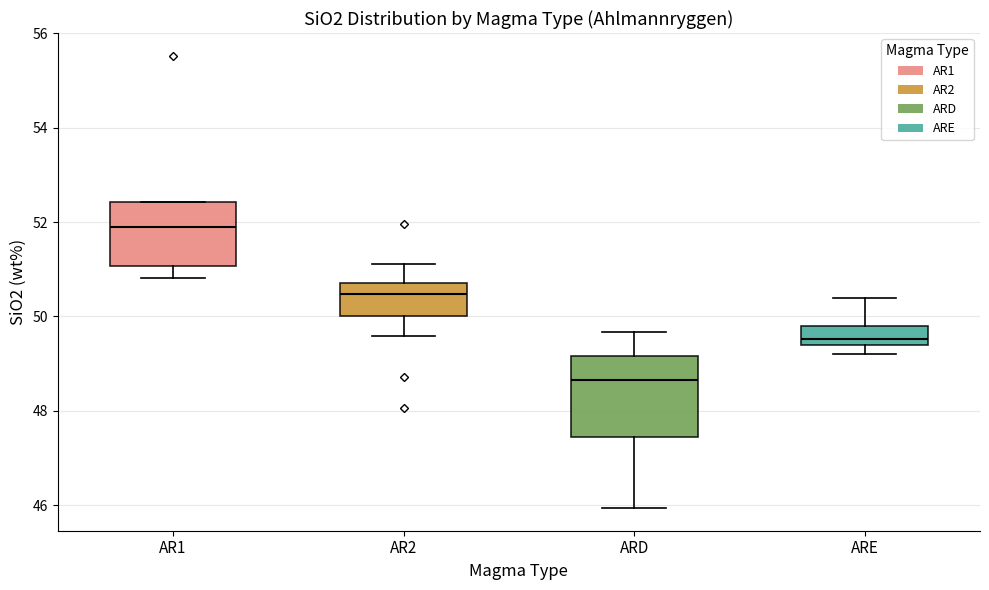

Reading left to right, read every box against the y-axis: the position of its median line, the range the box covers, and the ends of its whiskers. The values are not printed on the chart, so give them approximately, as read against the axis.

AR1: median 51.8, box 51.0 to 52.4, whiskers 50.8 to 52.4
AR2: median 50.4, box 50.0 to 50.8, whiskers 49.6 to 51.2
ARD: median 48.6, box 47.4 to 49.2, whiskers 46.0 to 49.6
ARE: median 49.6, box 49.4 to 49.8, whiskers 49.2 to 50.4